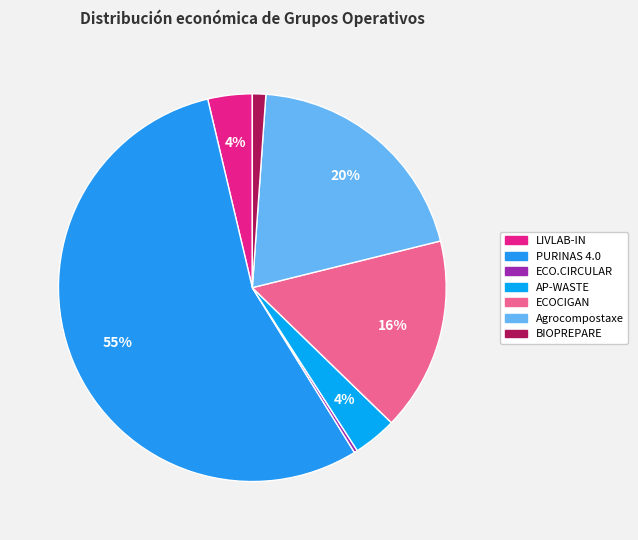

Is there a majority slice in this chart?

Yes